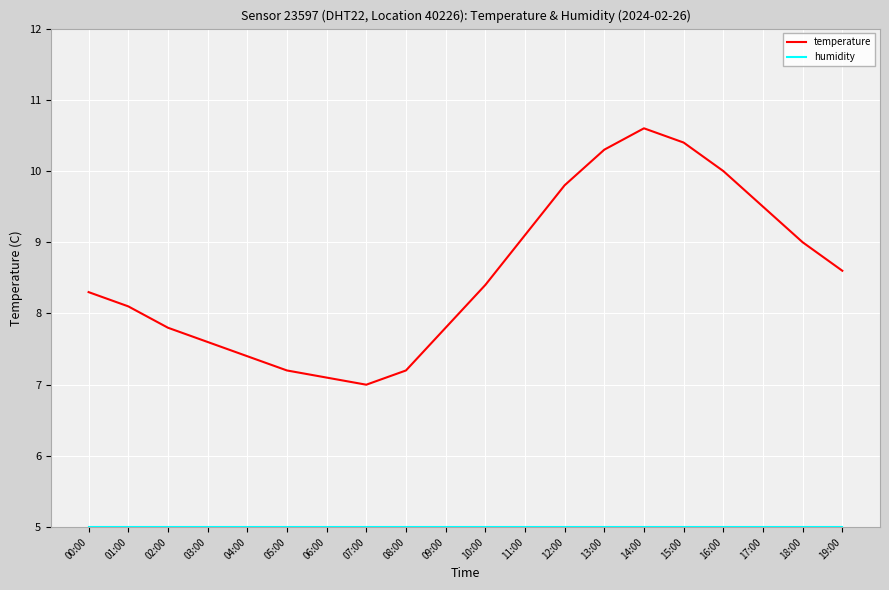

True or false: temperature has more than 1 points higher than both neighbors.

False